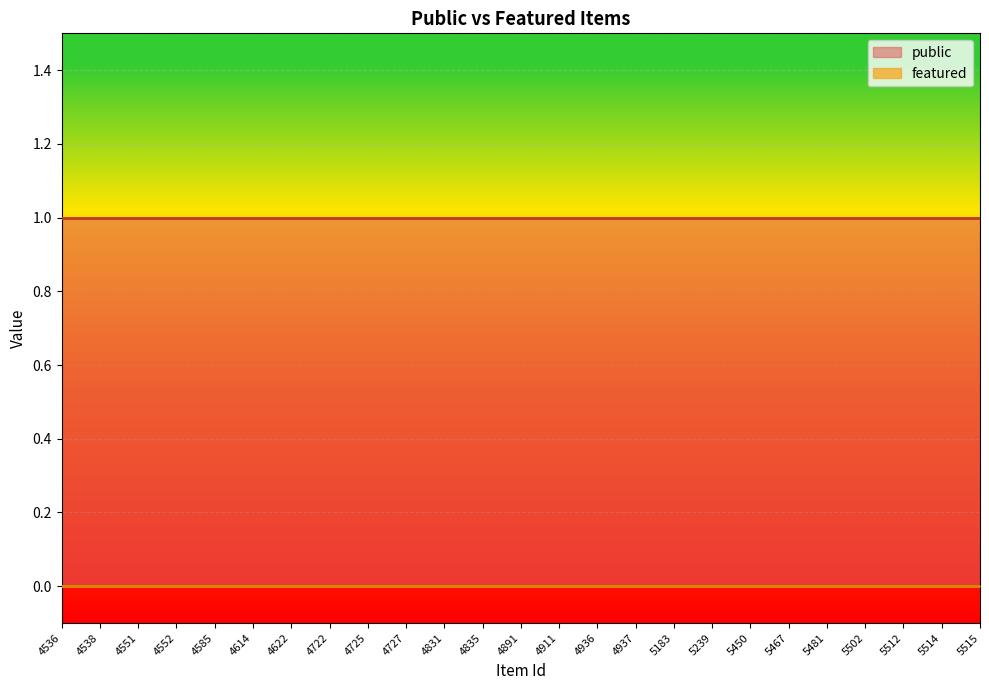

Which series has the largest total across all categories?

public